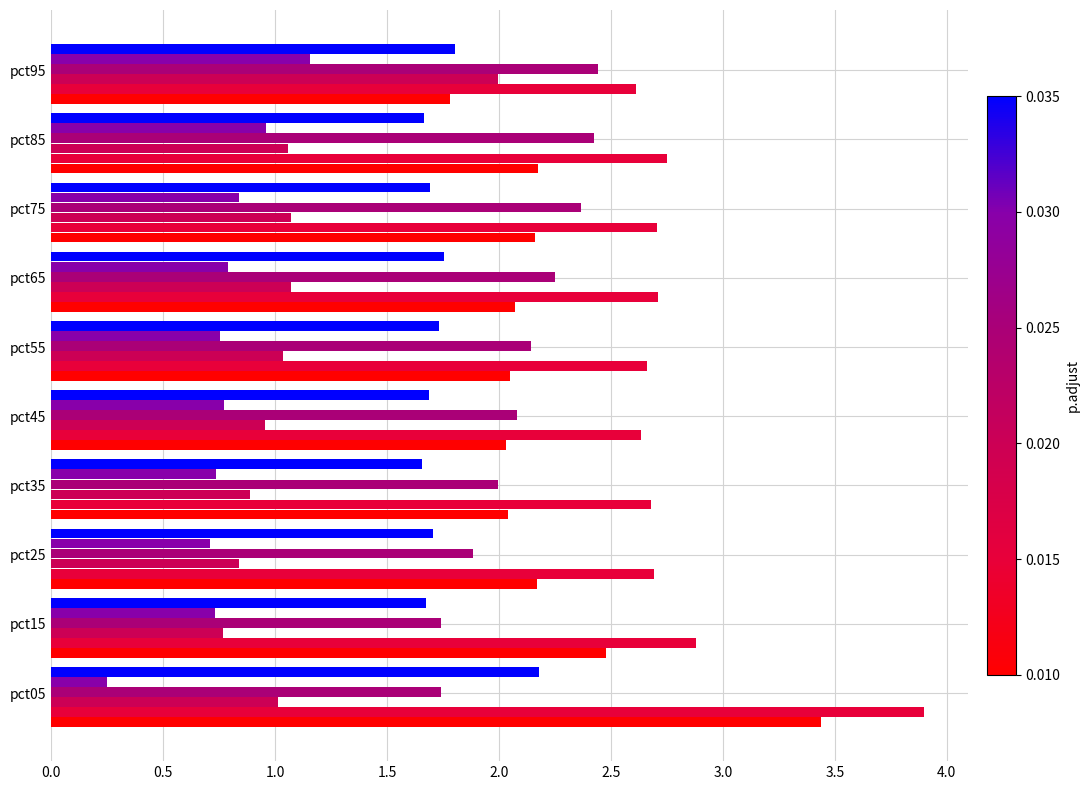

Count the number of data series in this chart.

6